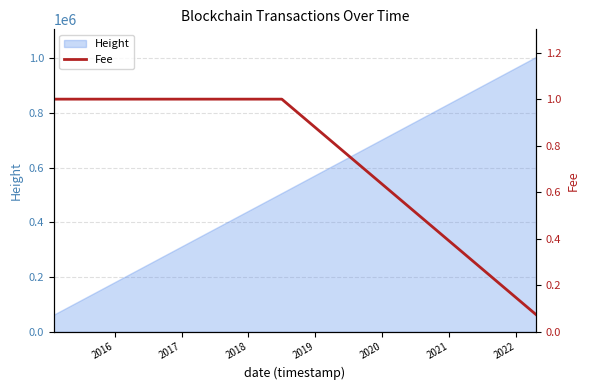

What is the difference between the maximum and minimum values?

0.9